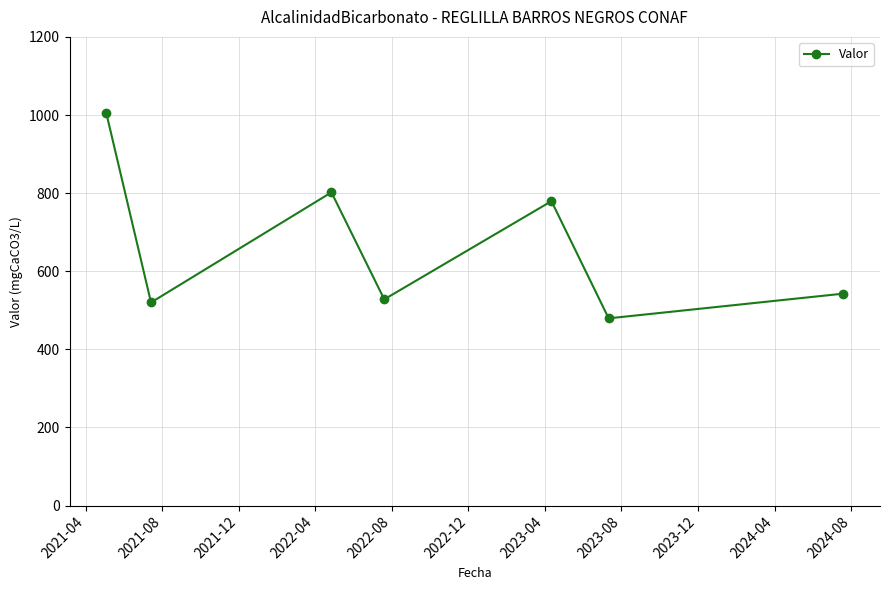

Reading left to right, list all the values displayed in this chart.

1004.0	520.0	802.0	528.0	779.4	479.4	542.6